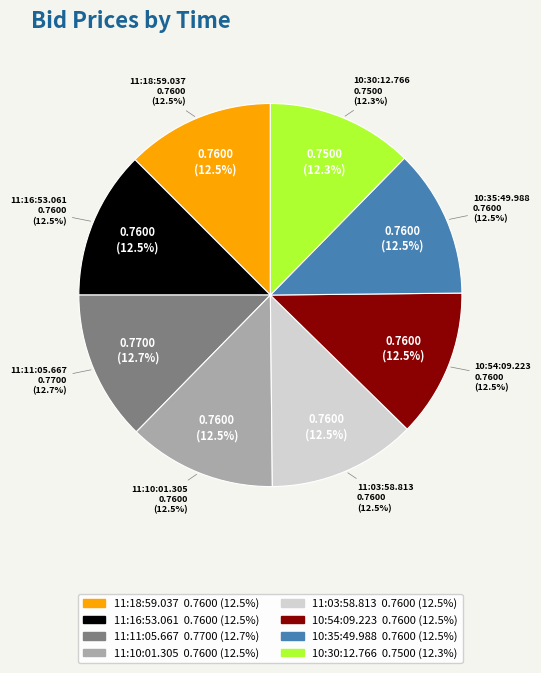

How many slices are in this pie chart?

8